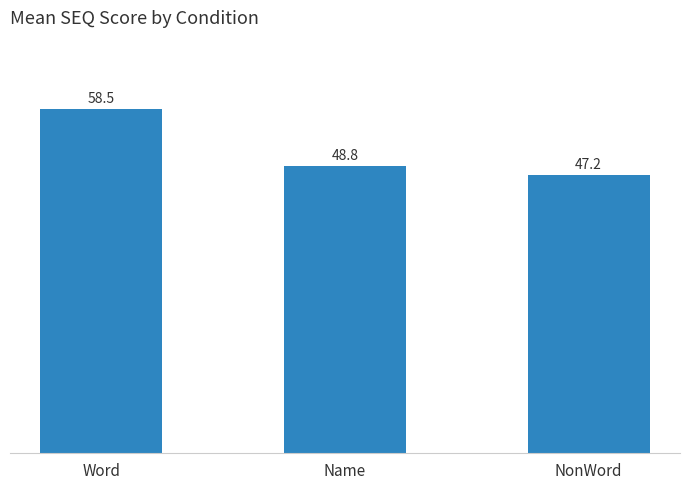

Approximately how many times larger is the value at NonWord compared to Word?

0.8